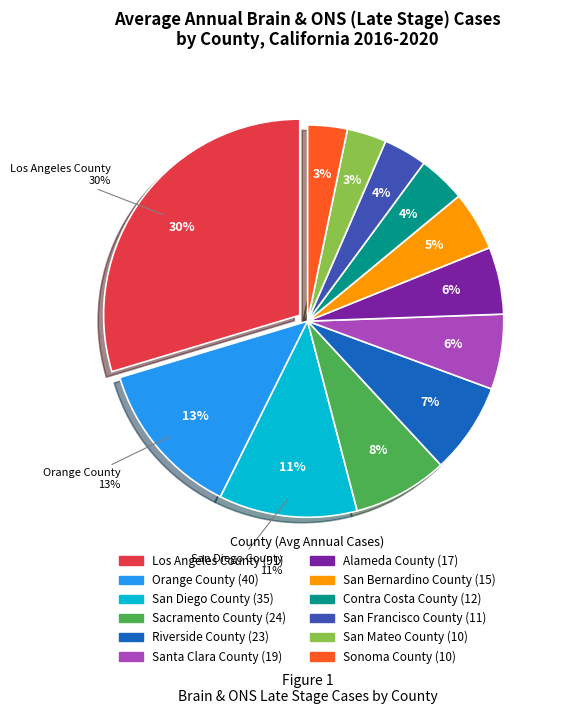

Count the number of slices in the pie.

12